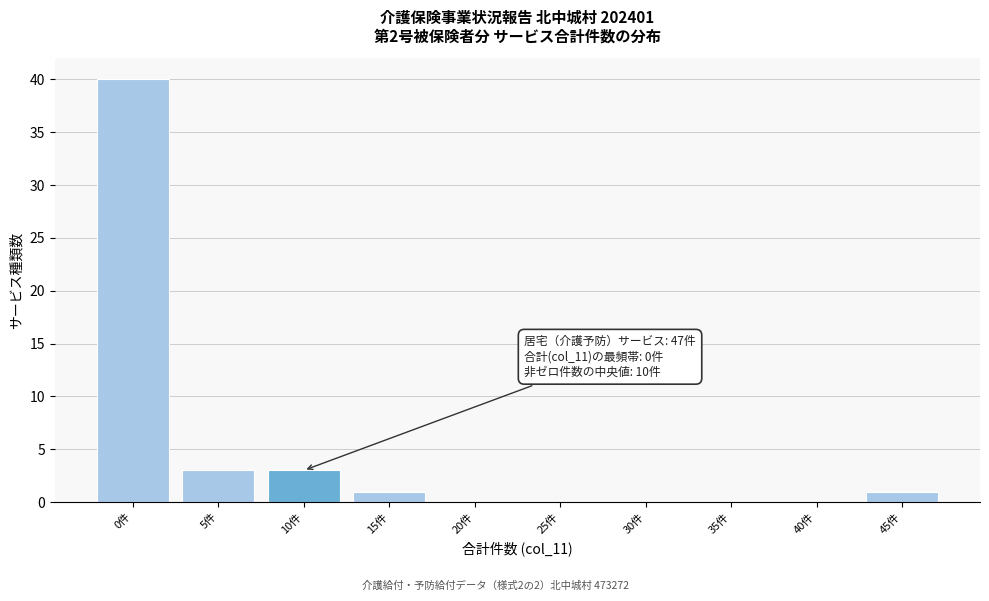

Reading right to left, extract all data points from this chart.

45件=1	40件=0	35件=0	30件=0	25件=0	20件=0	15件=1	10件=3	5件=3	0件=40